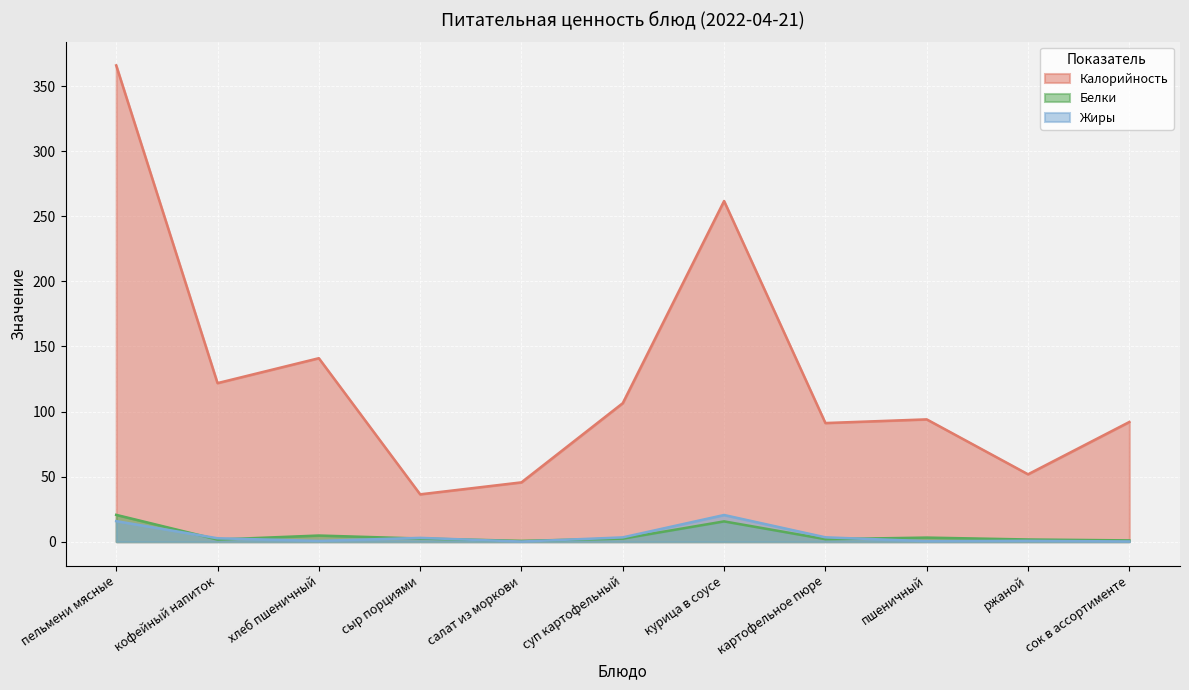

Does the chart display data point markers on the line(s)?

No